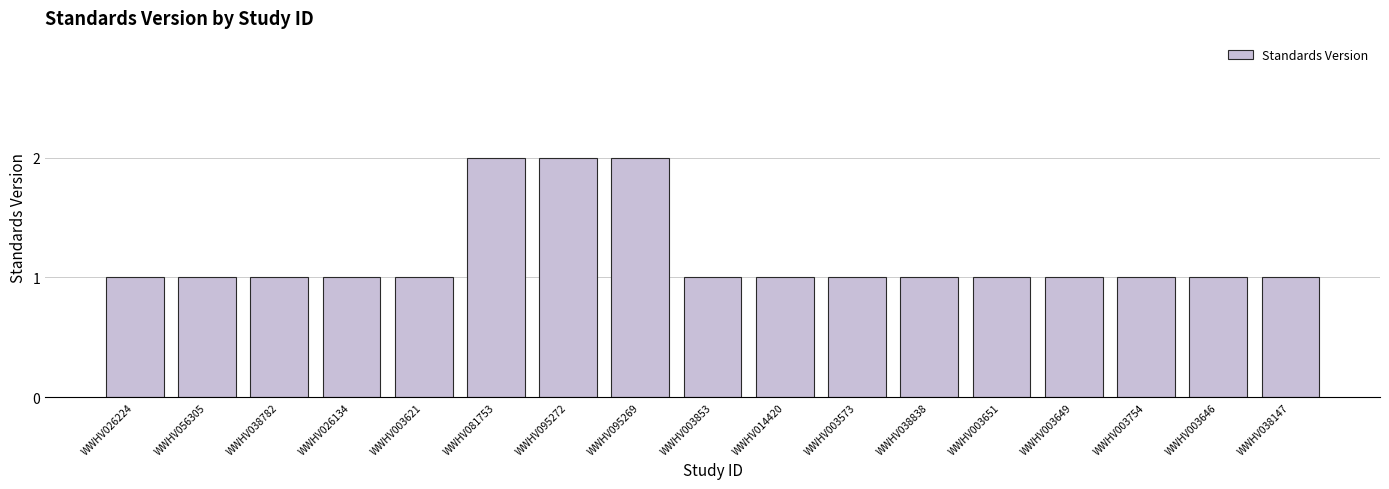

True or false: the data shows 1 at WWHV056305.

True